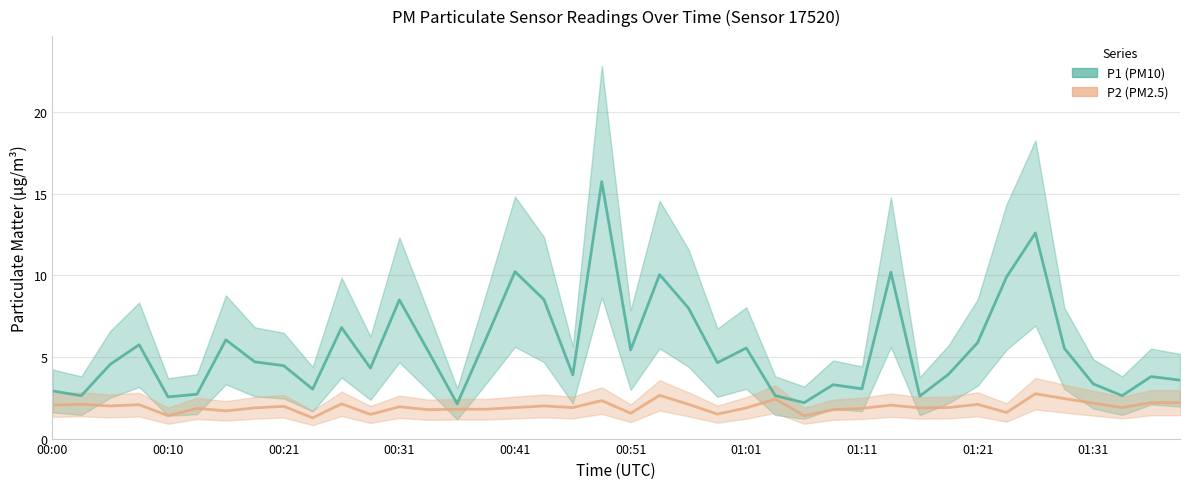

What position from the right is 01:01?

16